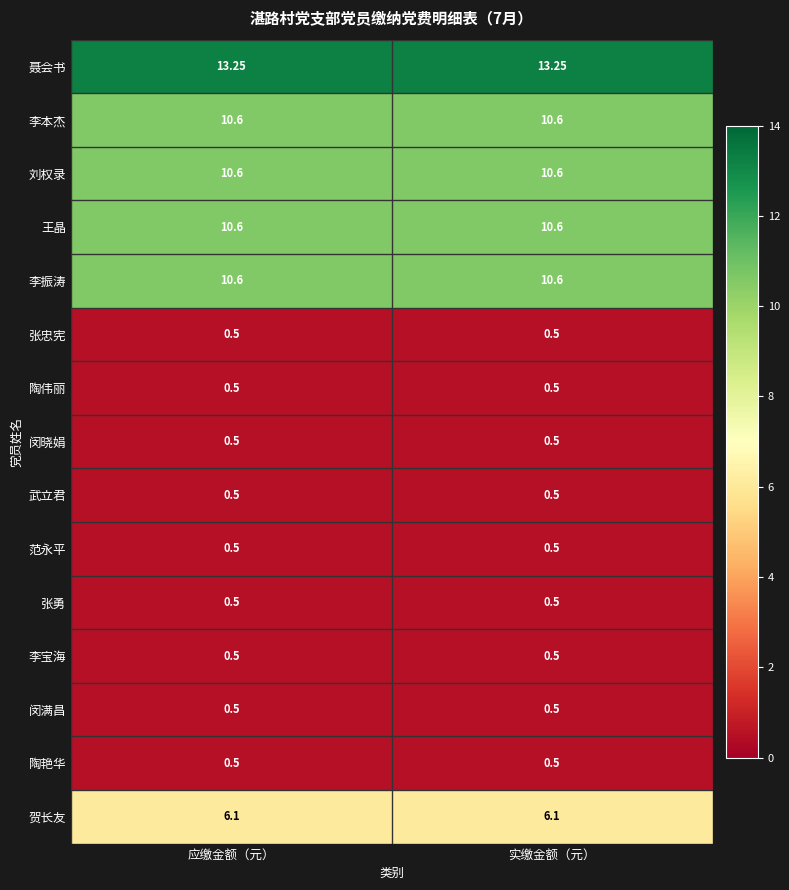

Which series has the largest total across all categories?

聂会书